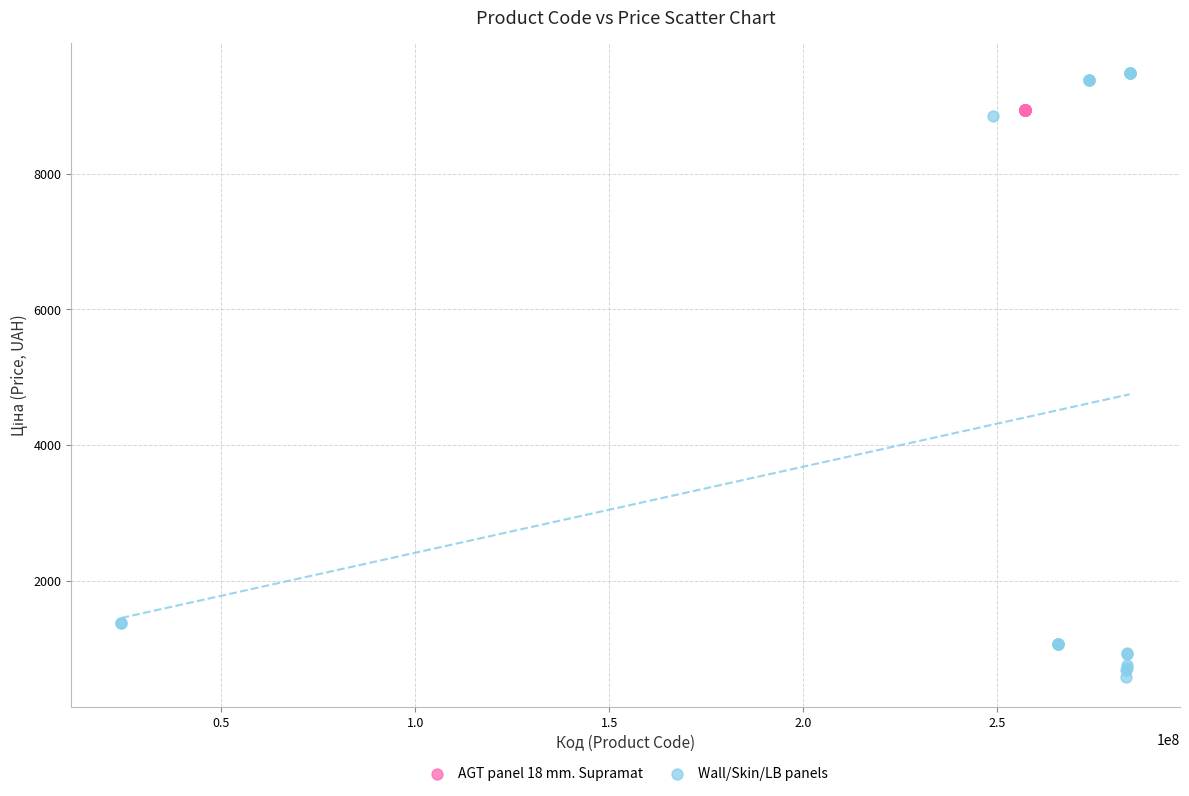

Which series contains the highest Y value?

Wall/Skin/LB panels